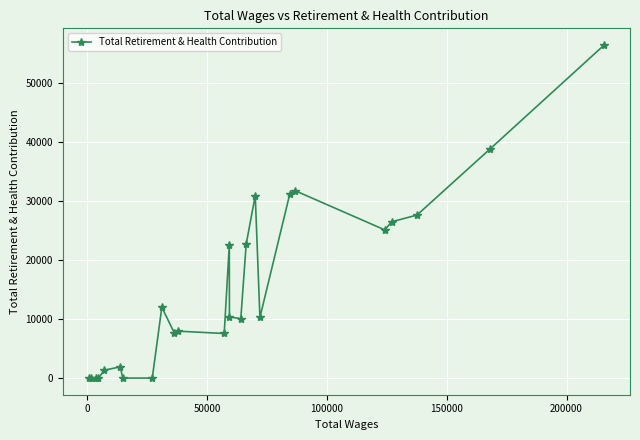

What is the average value?

15306